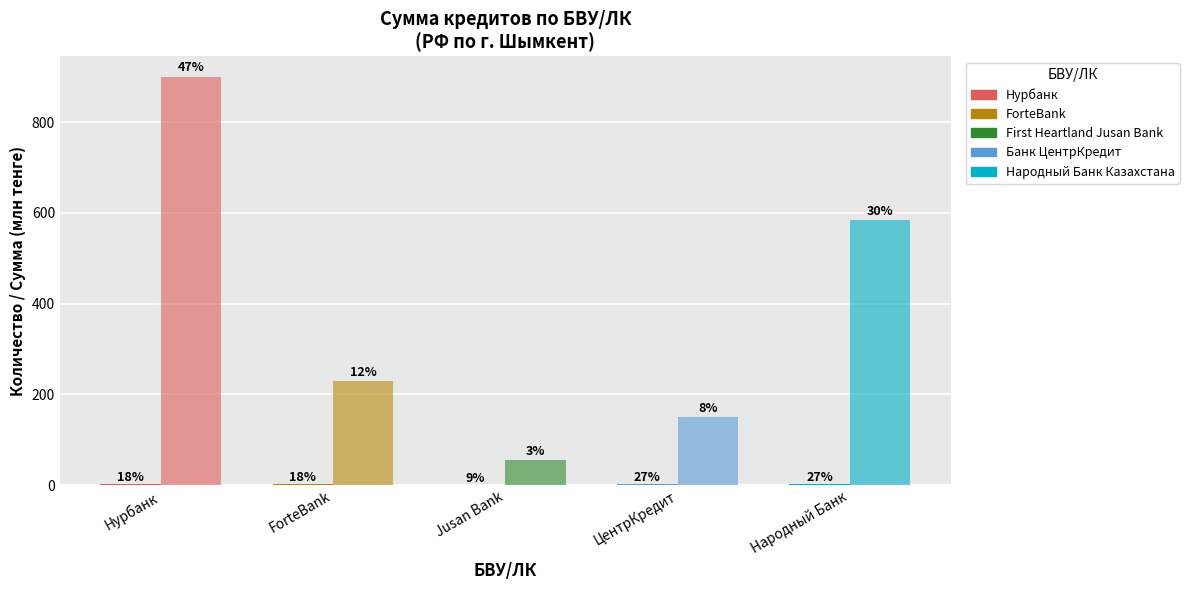

At which category is the sum across all series the highest?

Нурбанк